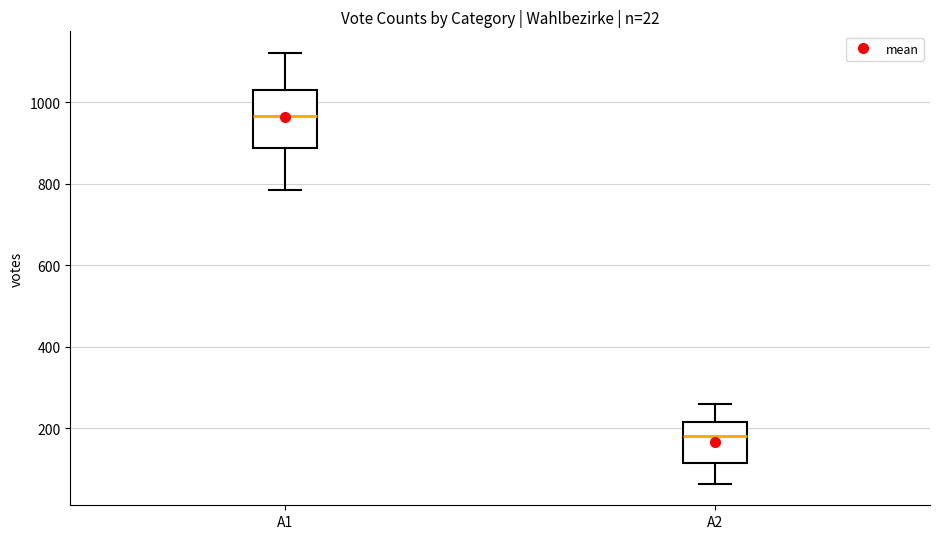

Which box is the tallest, from its lower edge to its upper edge?

A1